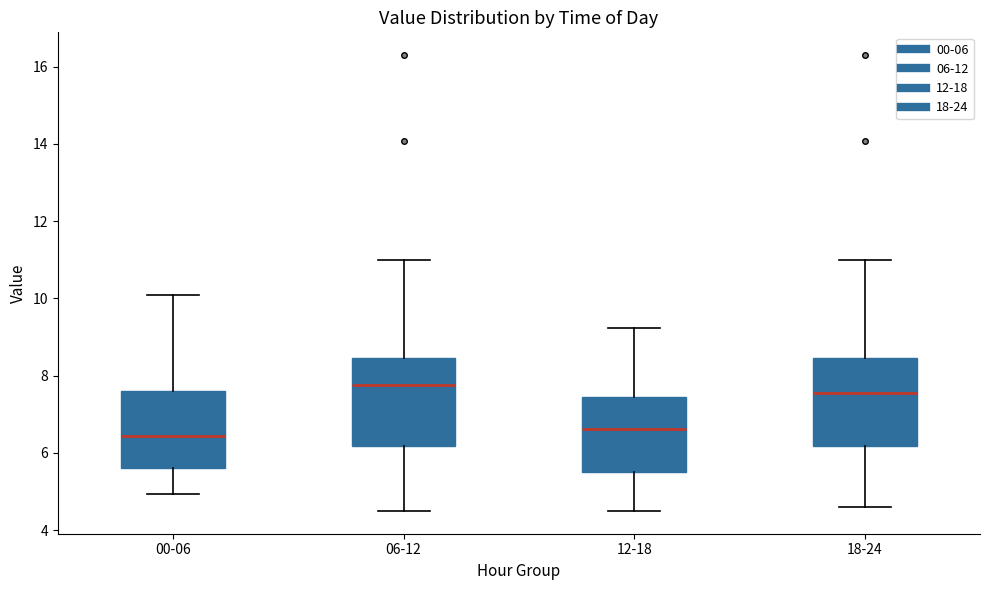

Reading left to right, transcribe this box plot: for each box, give where its median line is, the range the box spans, and where its two whiskers end, as read against the y-axis. The values are not printed on the chart, so give them approximately, as read against the axis.

00-06: median 6.4, box 5.6 to 7.6, whiskers 5.0 to 10.2
06-12: median 7.8, box 6.2 to 8.4, whiskers 4.6 to 11.0
12-18: median 6.6, box 5.6 to 7.4, whiskers 4.6 to 9.2
18-24: median 7.6, box 6.2 to 8.4, whiskers 4.6 to 11.0